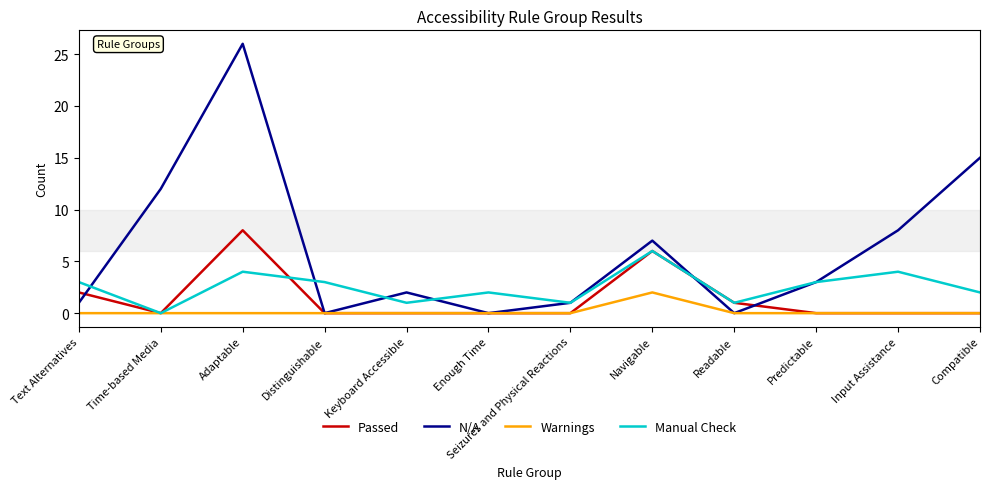

The value of Warnings at Time-based Media is 1. True or false?

False